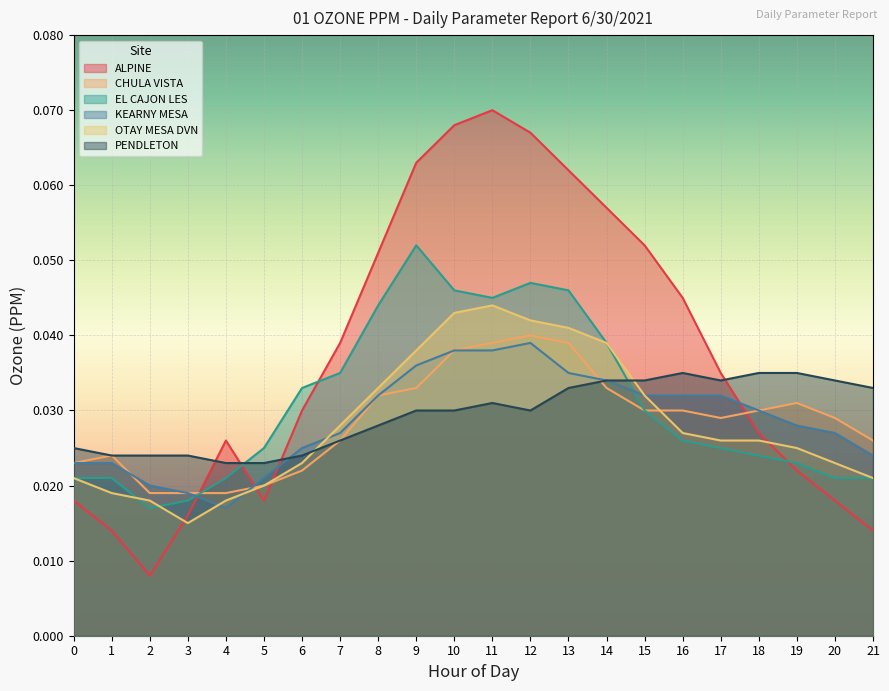

True or false: CHULA VISTA has more than 2 points higher than both neighbors.

True